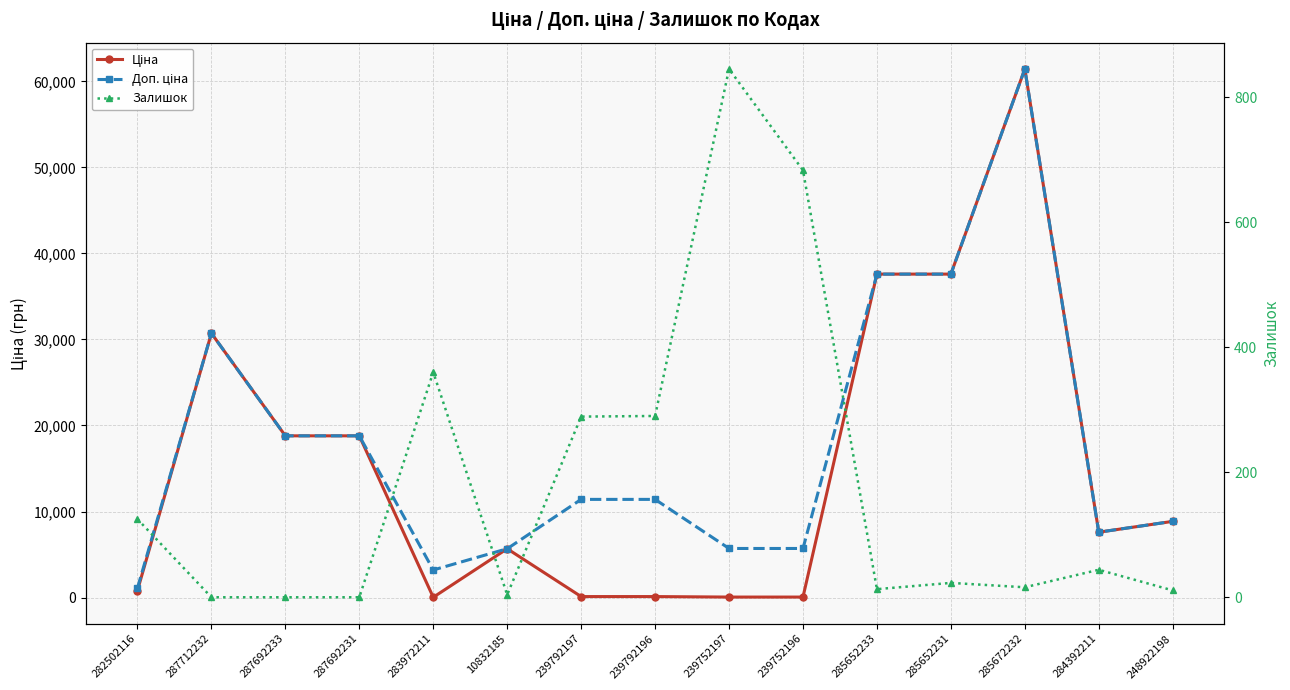

What is the maximum value for Залишок?

845.0